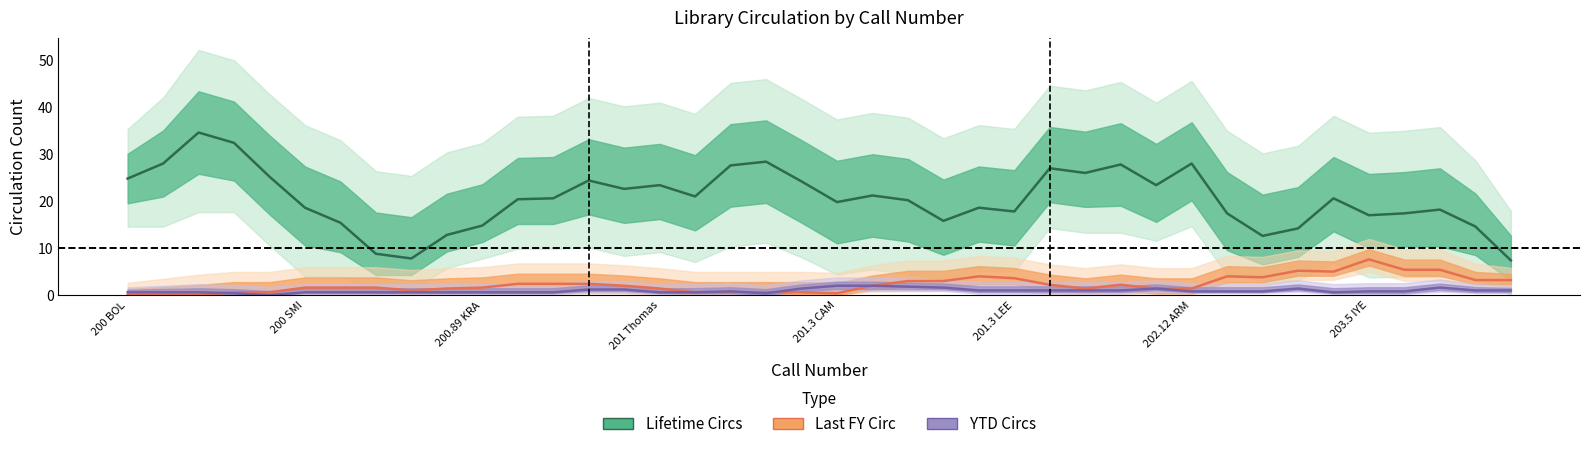

What is the value of the YTD Circs point at the 39th from the left?

1.0